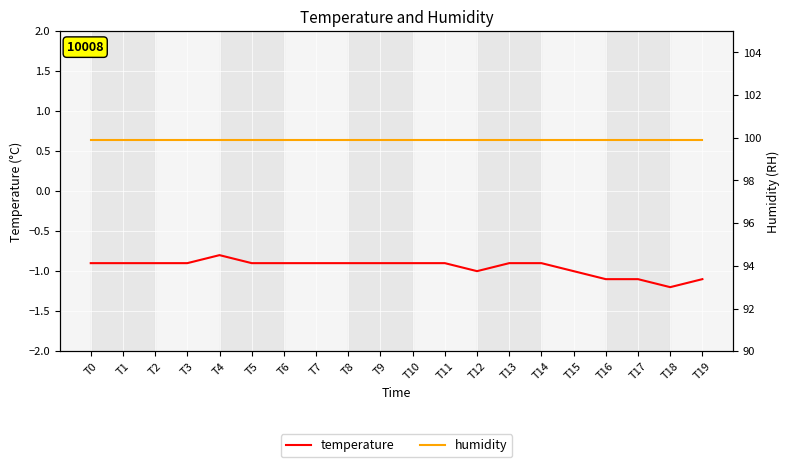

Rank the series at T4 from lowest to highest value.

temperature, humidity